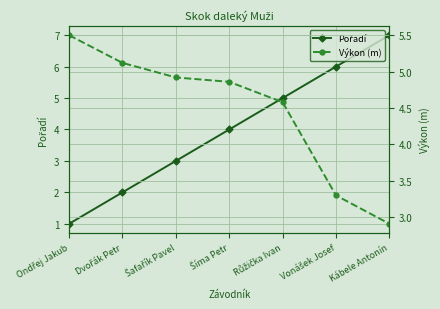

How many intersections are there between Pořadí and Výkon (m)?

1